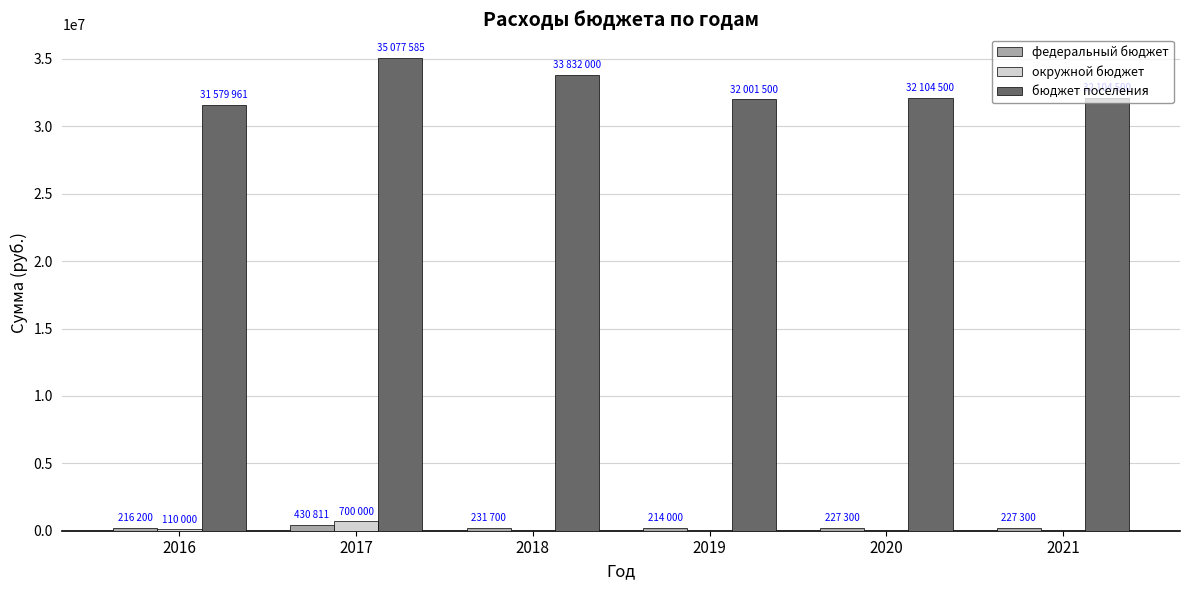

What is the highest value of the бюджет поселения series?

35077585.5